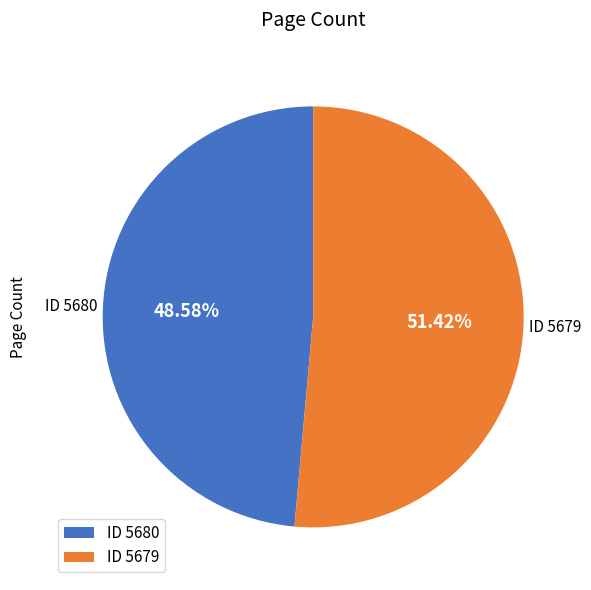

Count the number of slices in the pie.

2